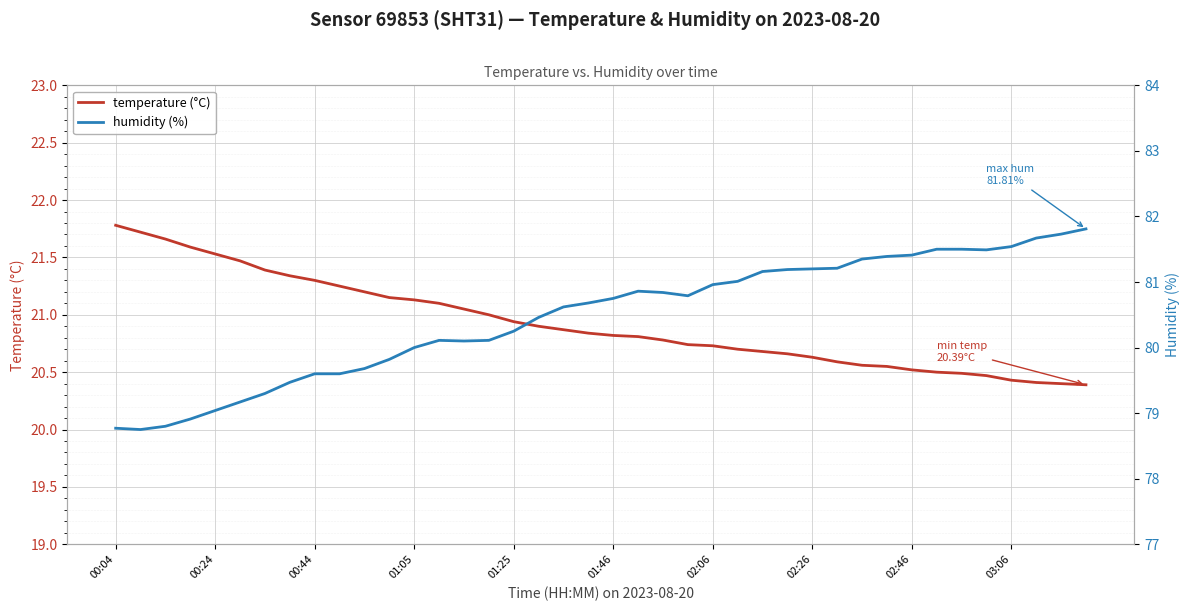

True or false: humidity (%) and temperature (°C) intersect in this chart.

False